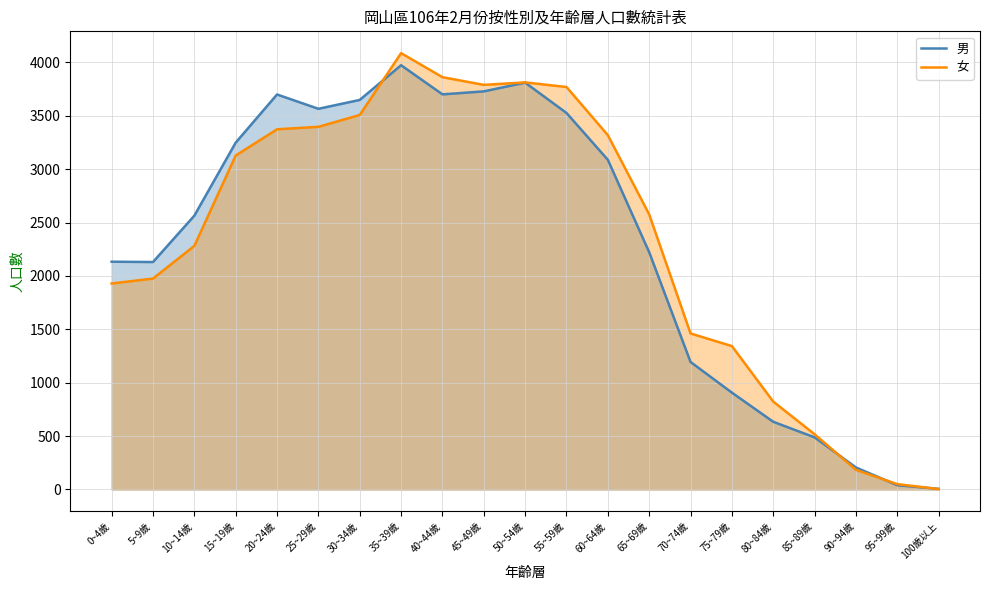

Reading left to right, what are all the values shown in this chart?

男: 0~4歲=2133	5~9歲=2130	10~14歲=2564	15~19歲=3248	20~24歲=3699	25~29歲=3565	30~34歲=3648	35~39歲=3973	40~44歲=3700	45~49歲=3728	50~54歲=3810	55~59歲=3526	60~64歲=3087	65~69歲=2222	70~74歲=1194	75~79歲=907	80~84歲=634	85~89歲=488	90~94歲=206	95~99歲=40	100歲以上=6
女: 0~4歲=1929	5~9歲=1975	10~14歲=2281	15~19歲=3127	20~24歲=3373	25~29歲=3396	30~34歲=3507	35~39歲=4086	40~44歲=3861	45~49歲=3789	50~54歲=3812	55~59歲=3769	60~64歲=3318	65~69歲=2576	70~74歲=1461	75~79歲=1343	80~84歲=823	85~89歲=517	90~94歲=184	95~99歲=50	100歲以上=4